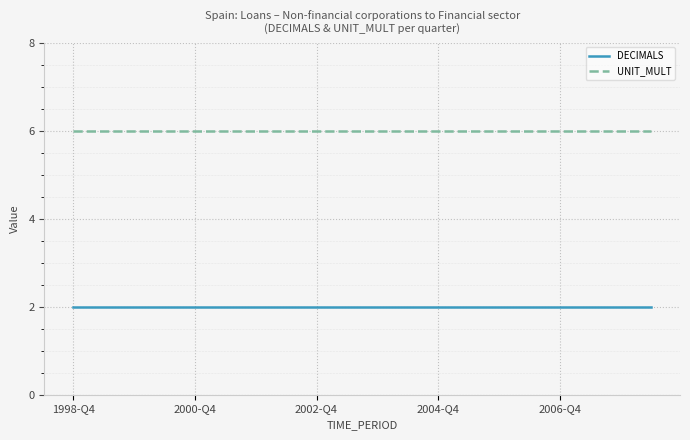

True or false: UNIT_MULT and DECIMALS cross at least once.

False